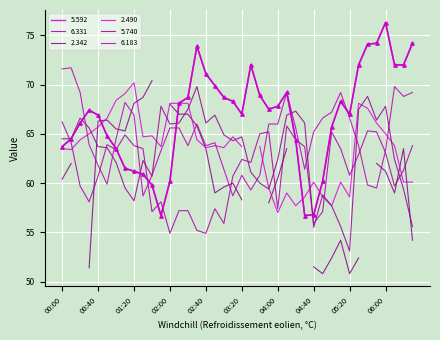

Is the value of 5.740 at 02:20 greater than the value of 5.592 at 02:50?

No